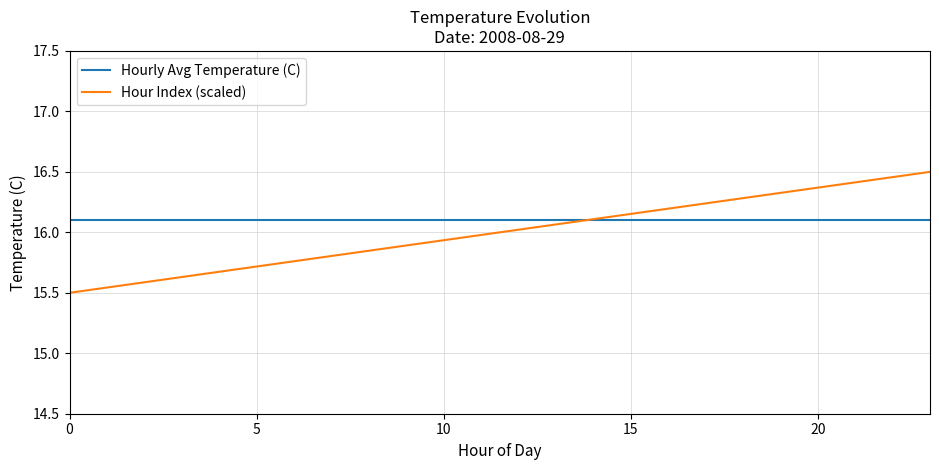

Which series has the largest range (max minus min)?

Hour Index (scaled)